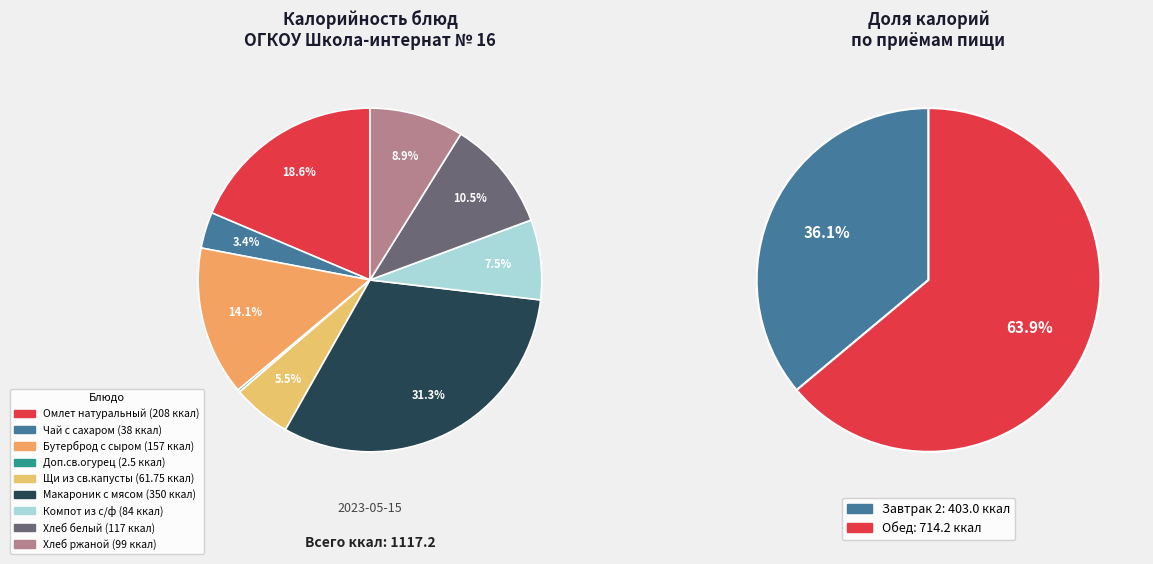

How many slices are in this pie chart?

9